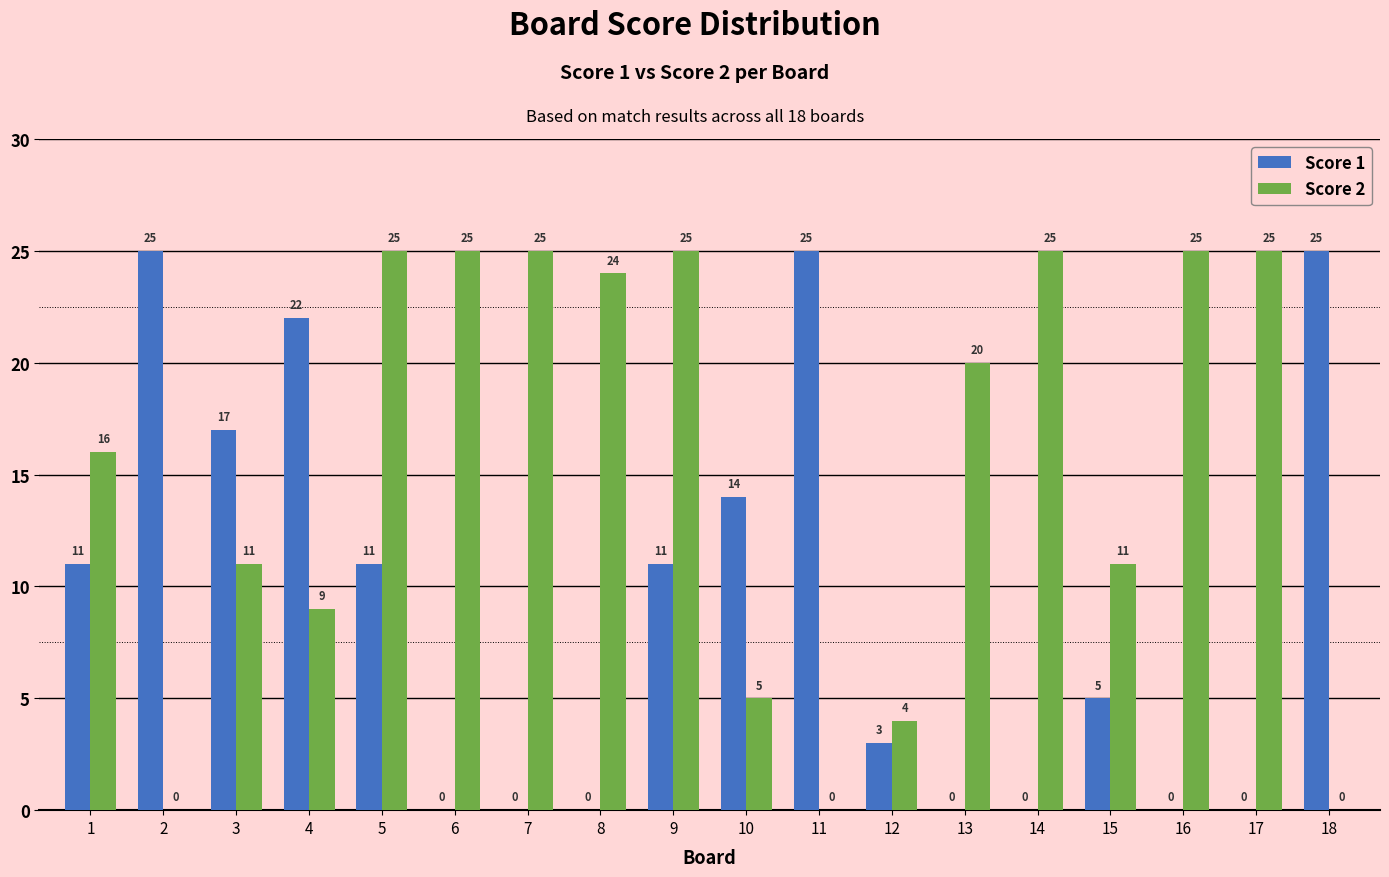

How many data points does each series have?

18